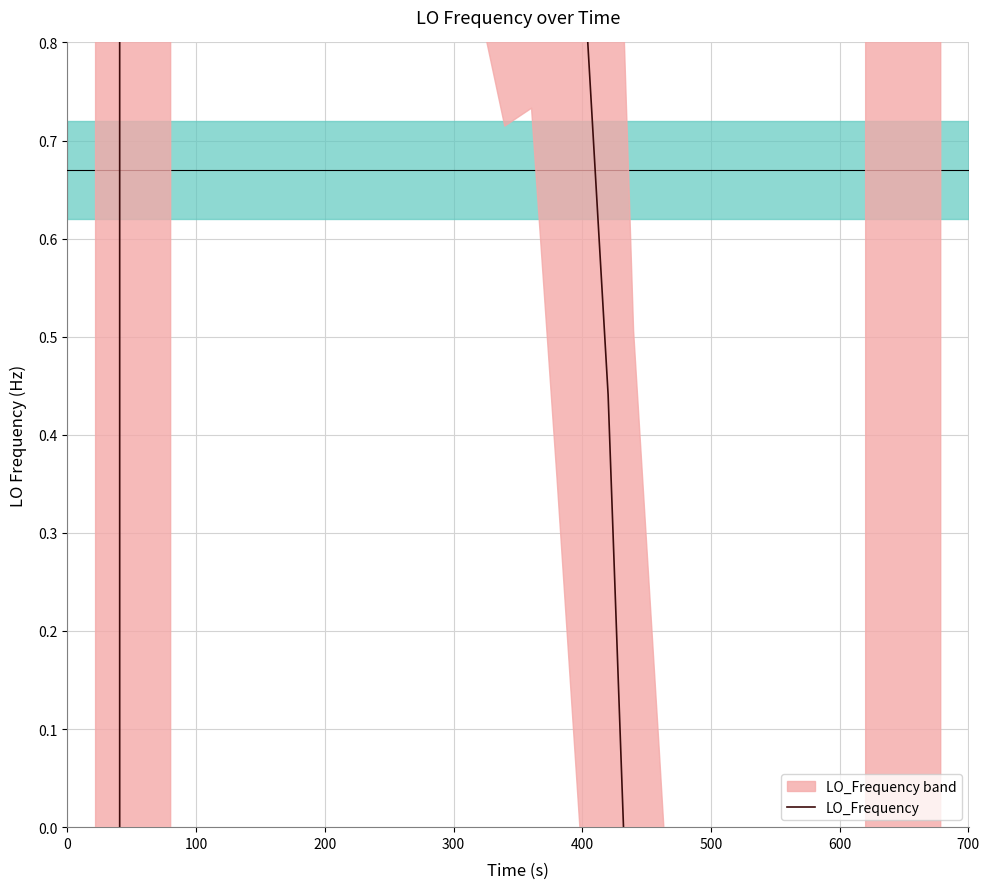

How many interior local valleys (lower than both neighbors) does the data have?

6